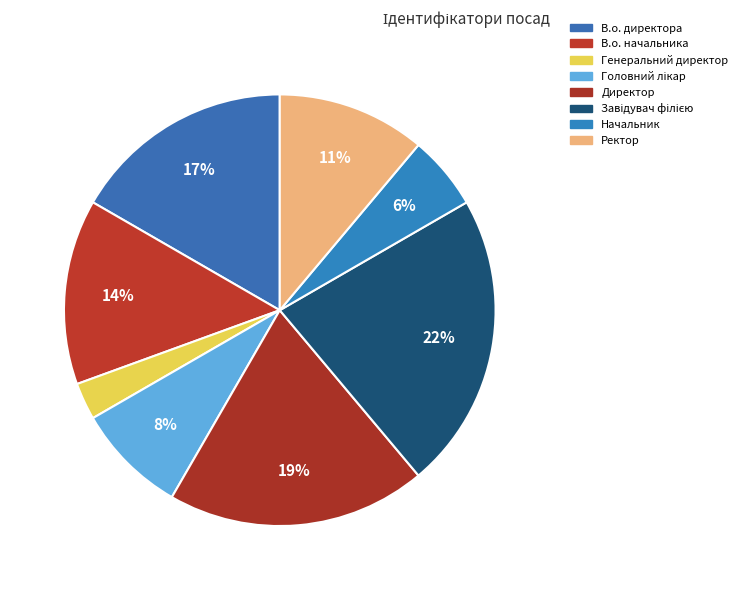

Does any single category account for the majority?

No